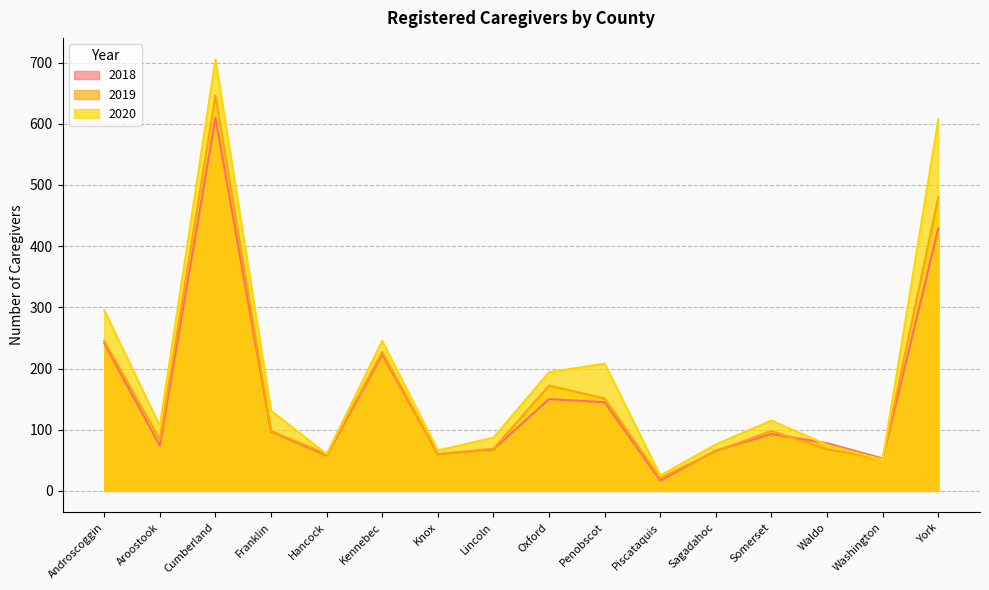

What is the difference between the 2020 values at Sagadahoc and Piscataquis?

51